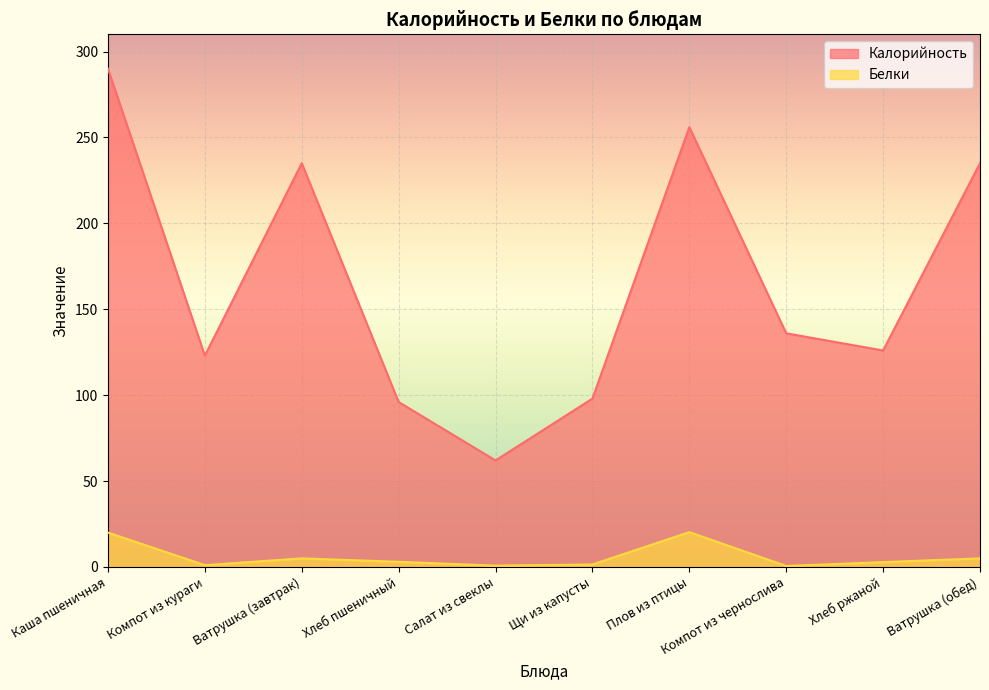

At which category does Белки reach its first local peak?

Ватрушка (завтрак)